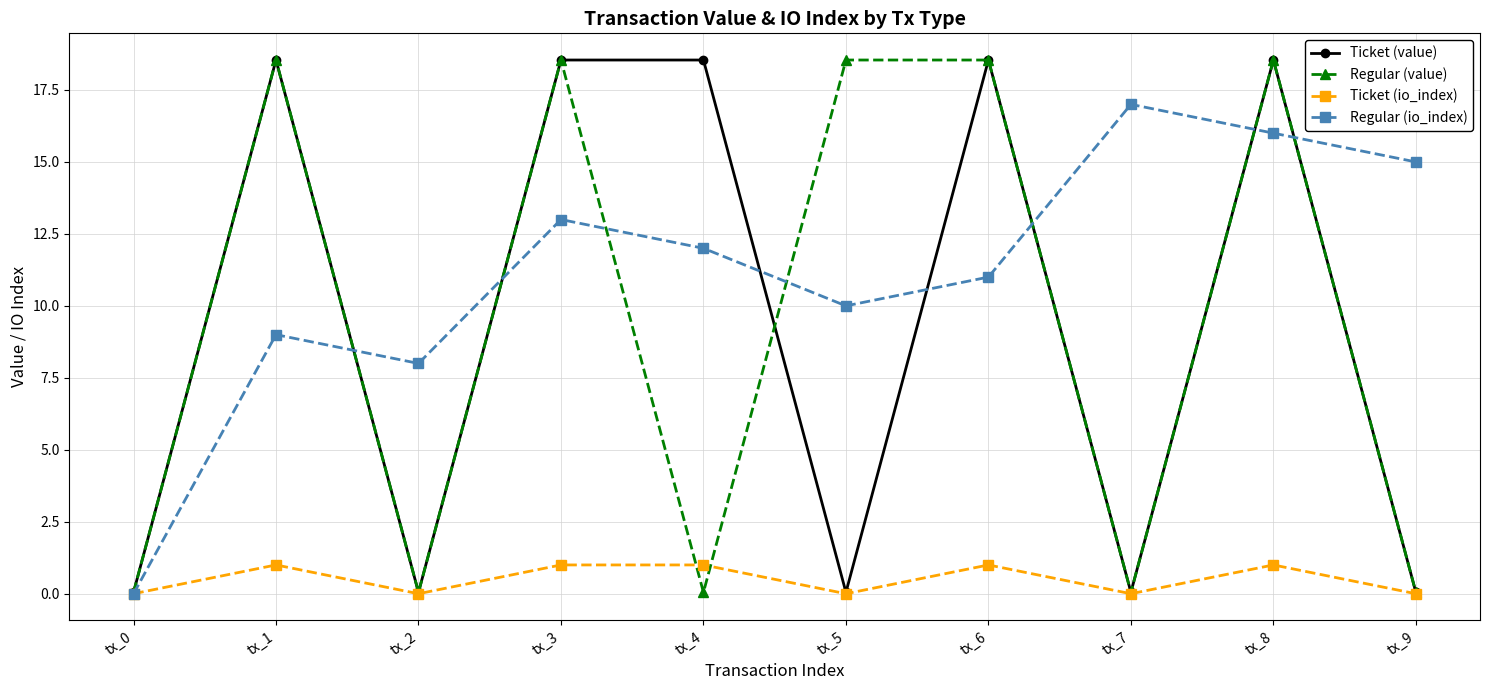

Does the chart display data point markers on the line(s)?

Yes